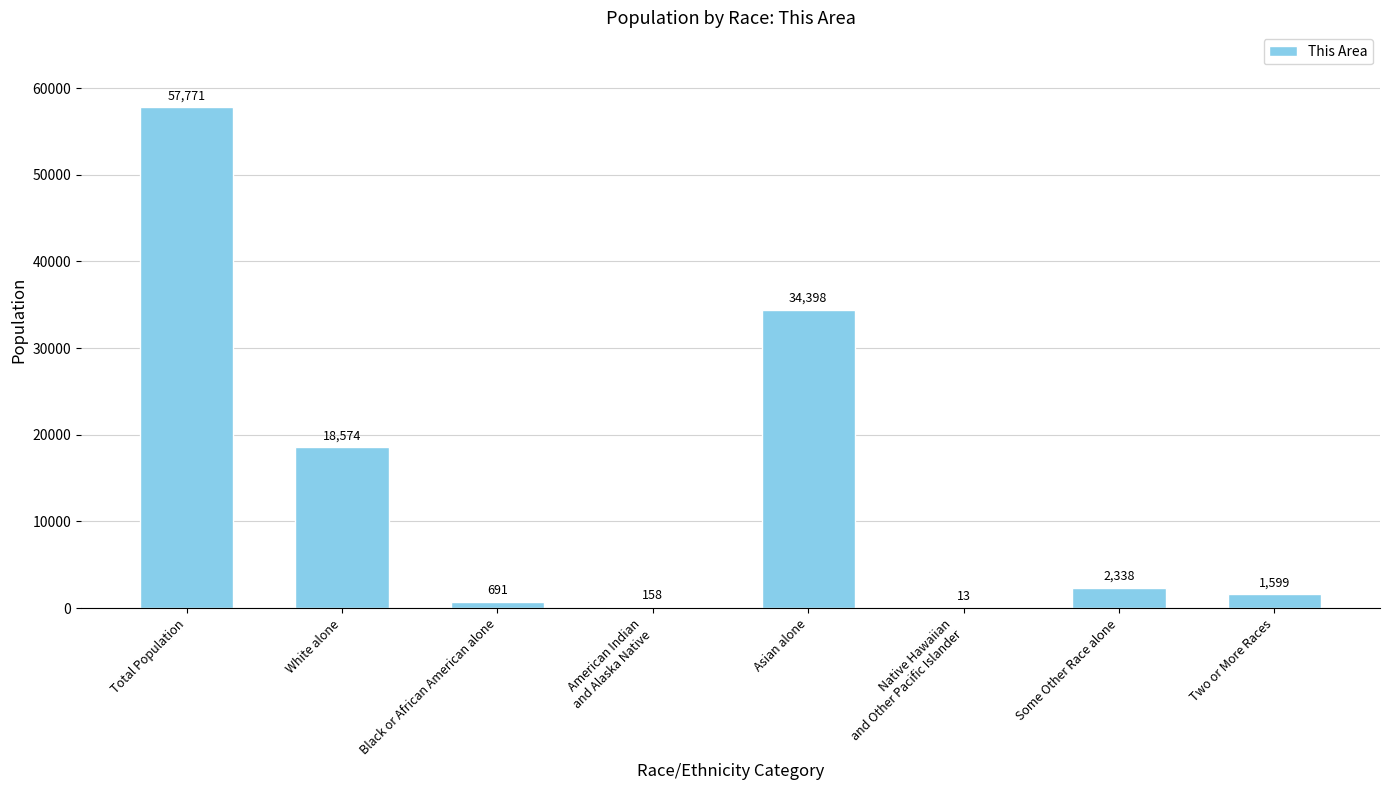

Which has a higher value, White alone or Some Other Race alone?

White alone